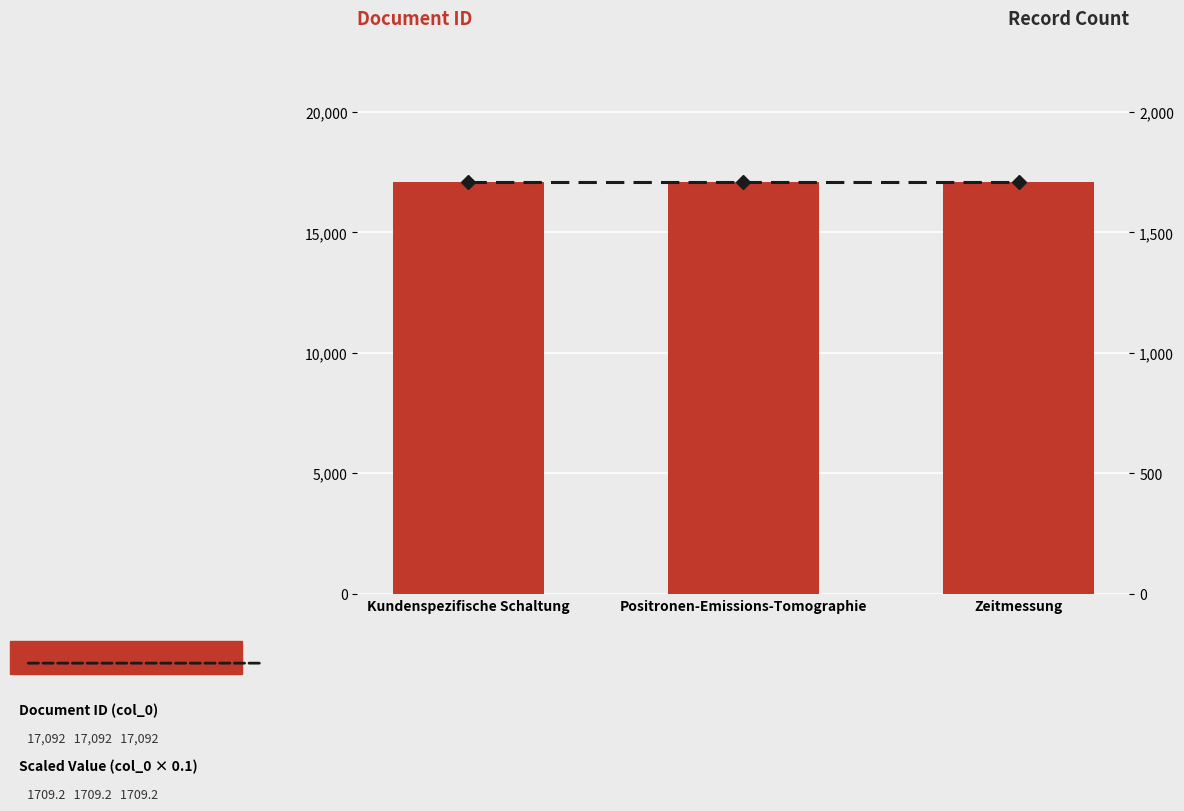

At how many categories does at least one series exceed 7340?

3